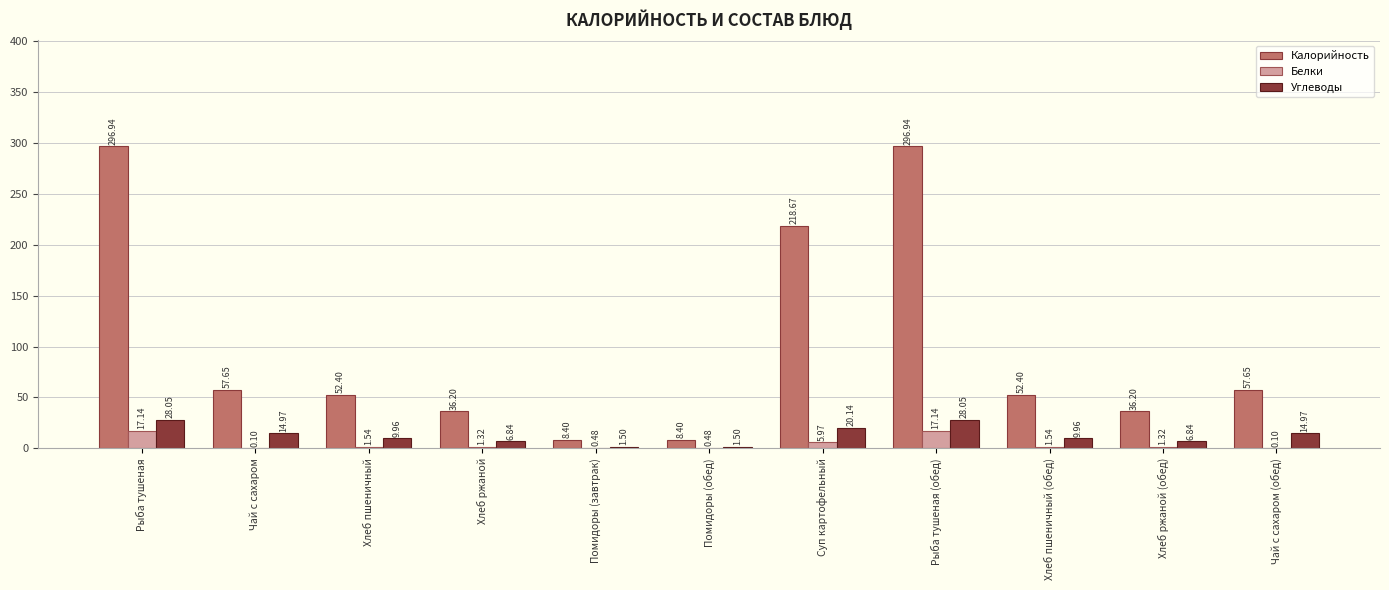

What is the sum of all Белки values?

47.1